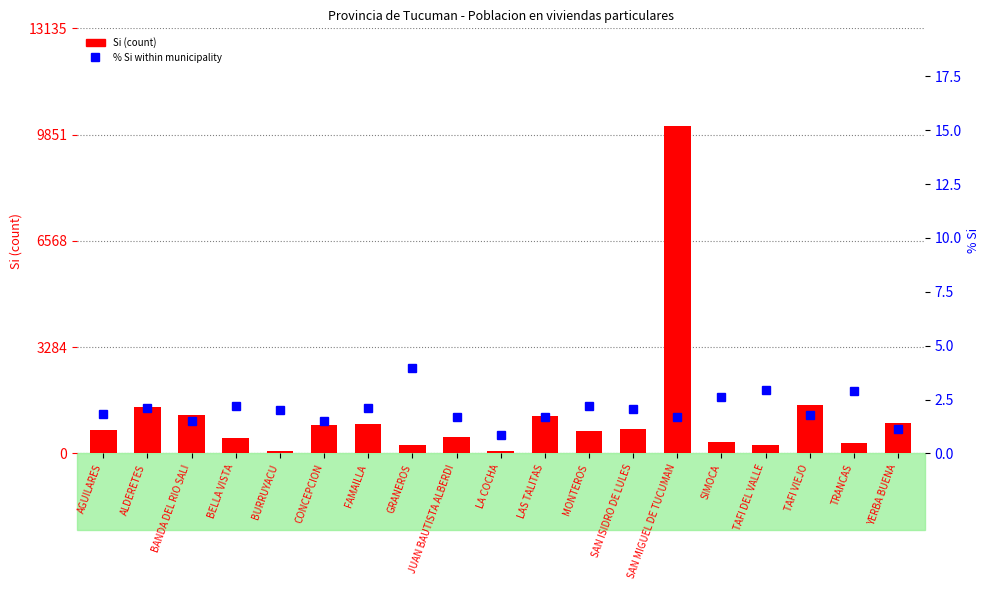

What is the sum of all % Si values?

38.8